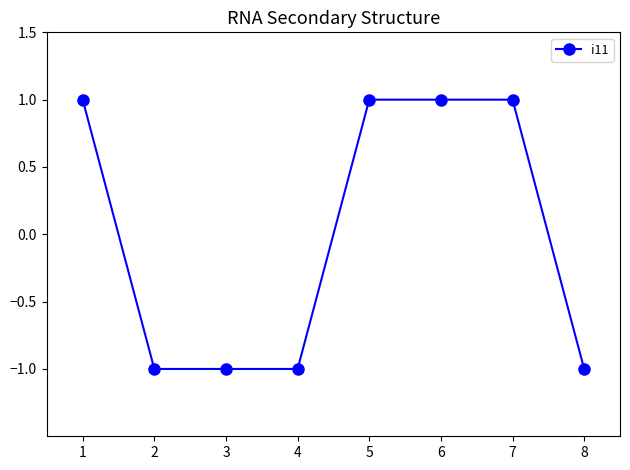

Is this an area chart (filled region under the line)?

No